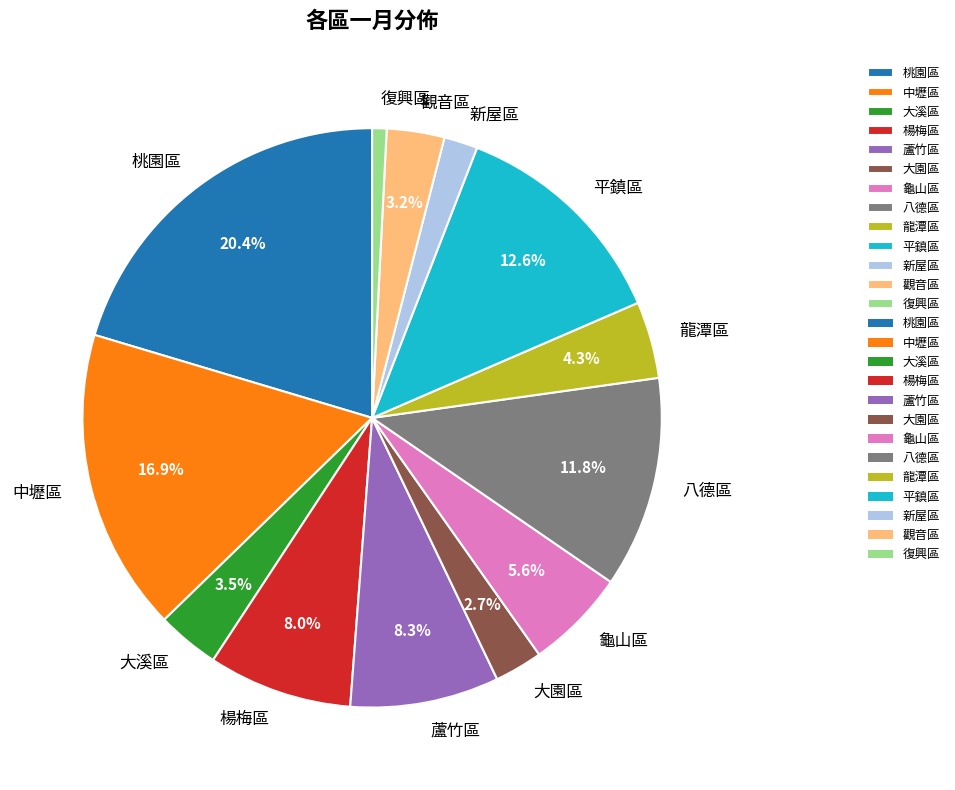

How many slices are in this pie chart?

13